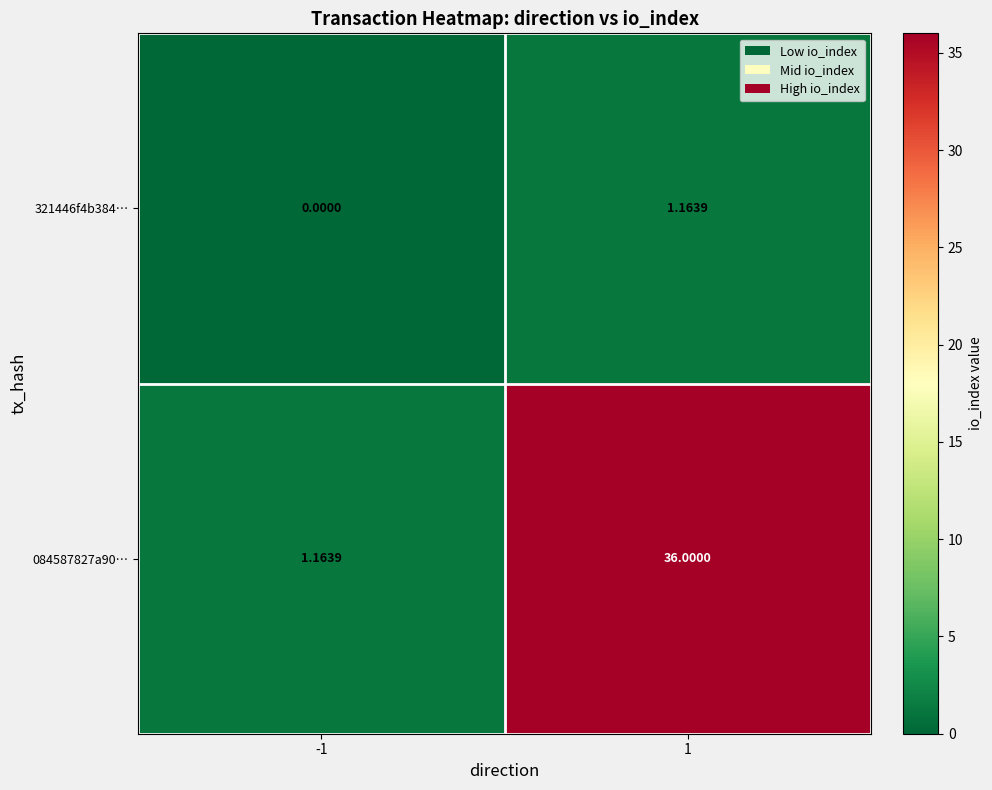

Is the value of 084587827a90… at -1 greater than the value of 321446f4b384… at -1?

Yes